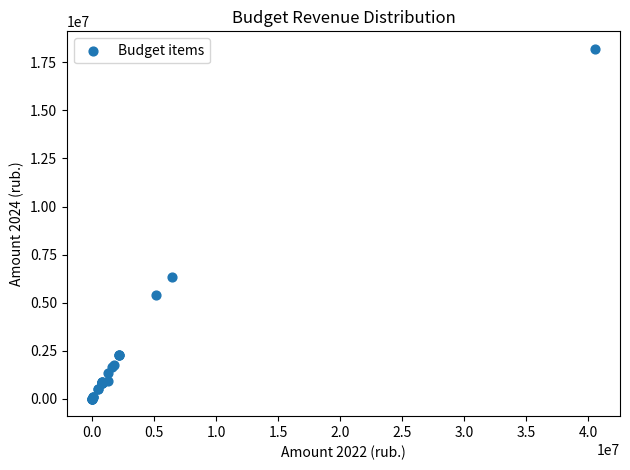

What Y value in the scatter plot is closest to 9104010?

6332100